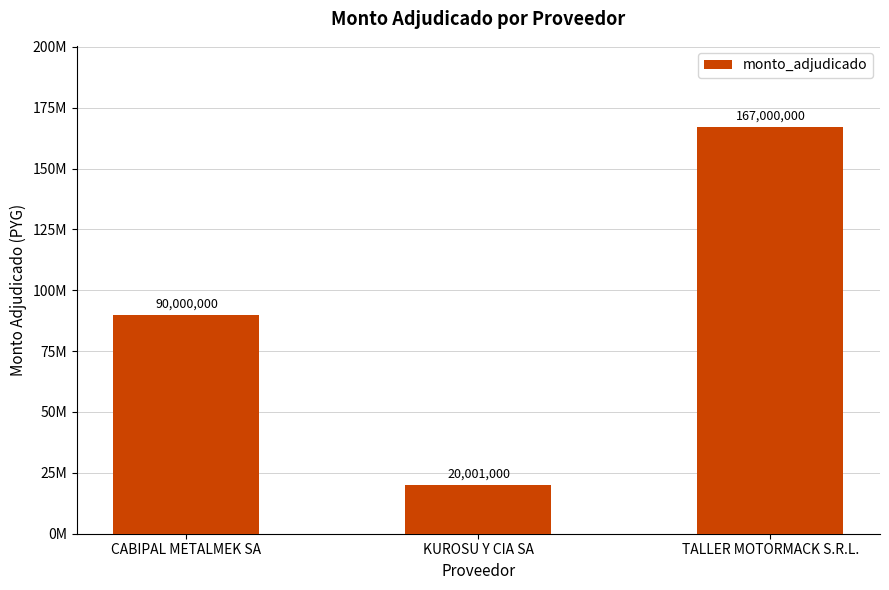

Does the chart contain any negative values?

No